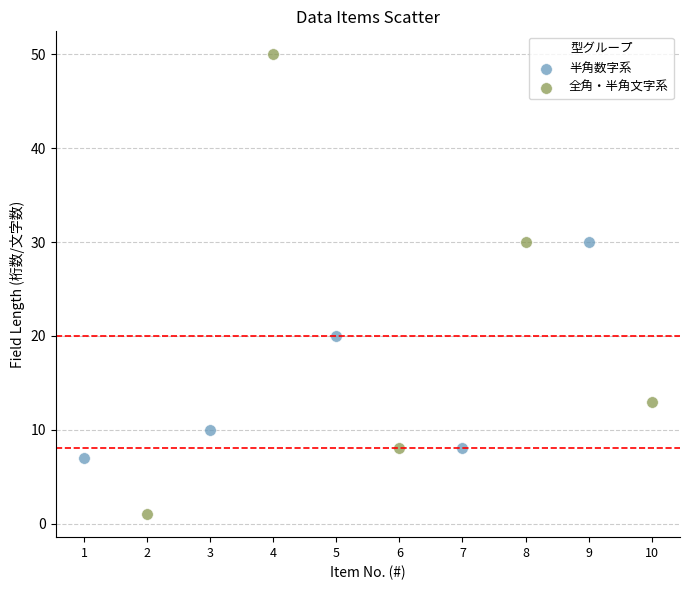

Which series contains the highest Y value?

全角・半角文字系